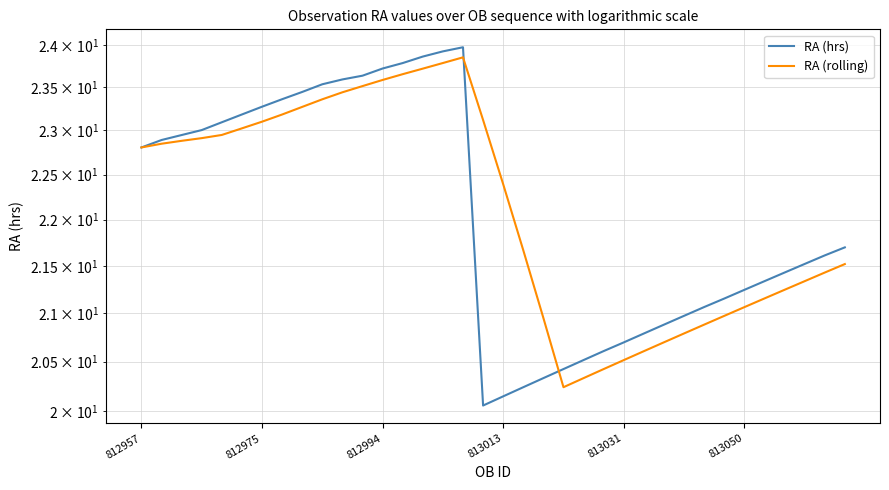

At which category is the sum across all series the highest?

16